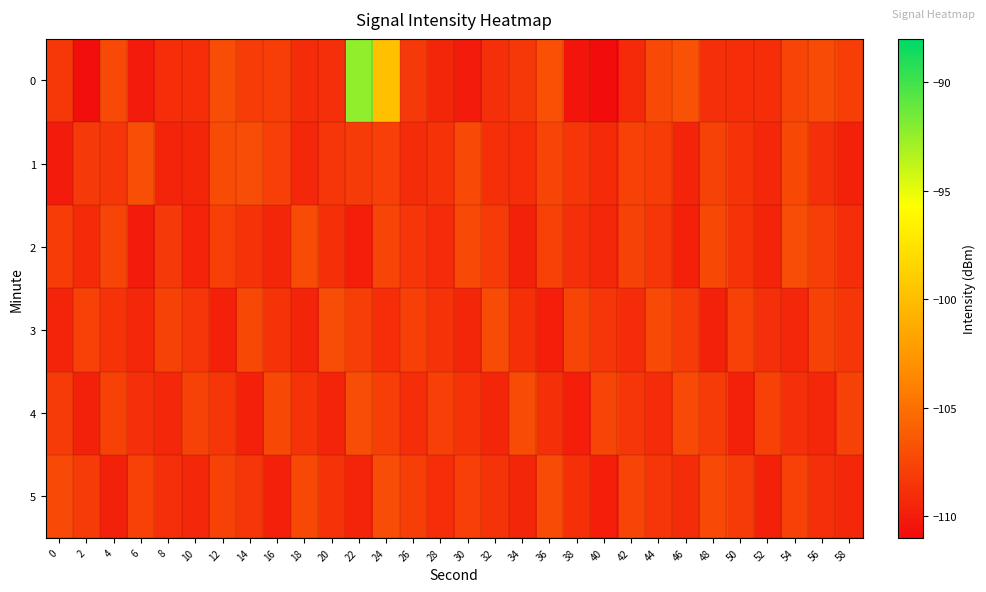

Which has a higher value, 54 or 4?

4